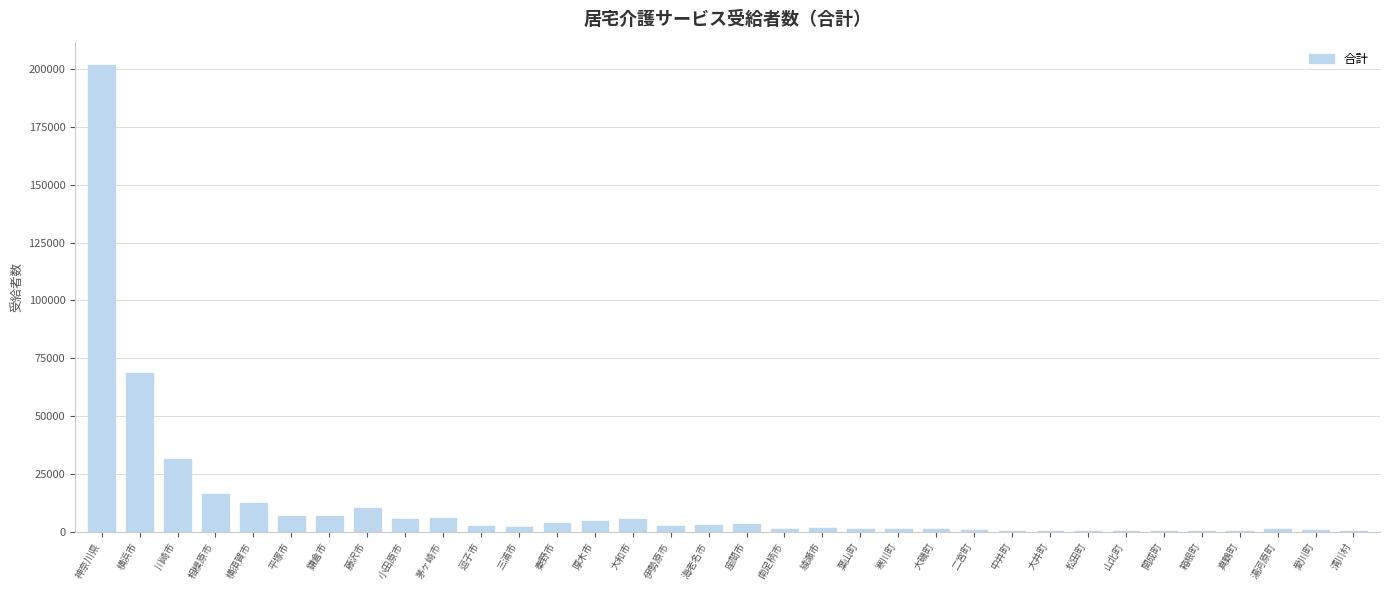

Is it true that the value at 神奈川県 is 305304?

False